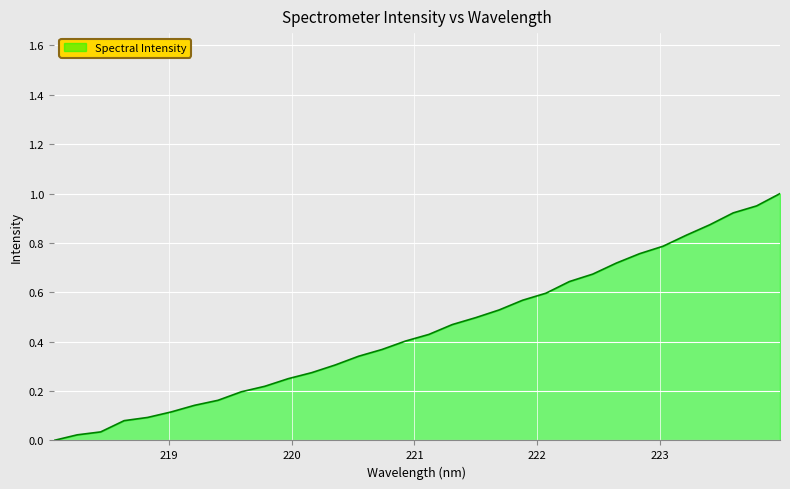

What is the label of the 23rd point from the right?

219.7801